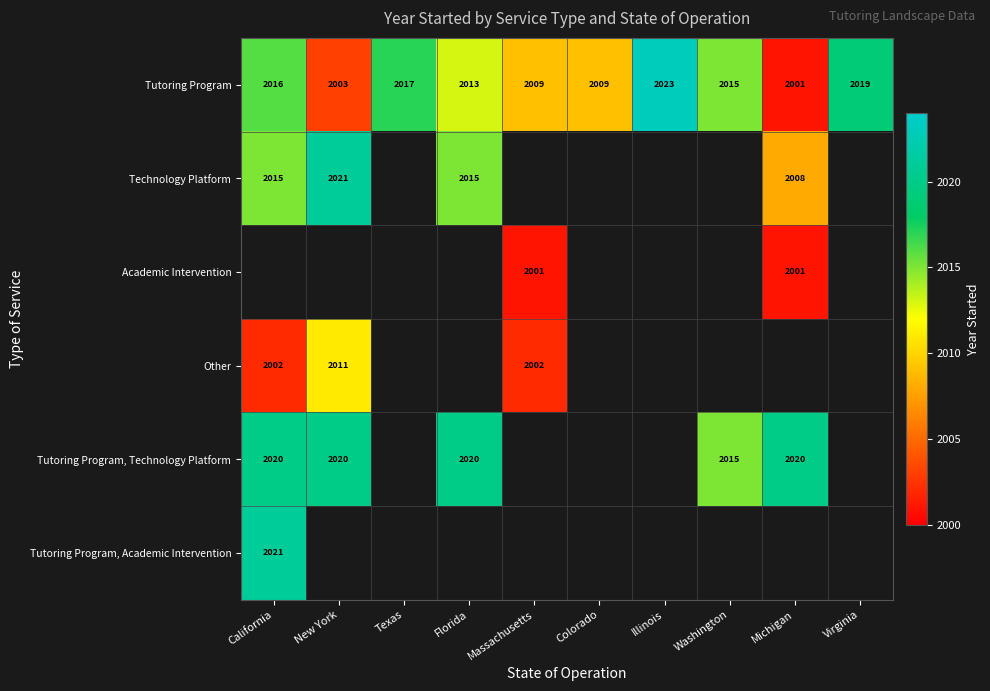

The Tutoring Program, Technology Platform series shows 3188 at Florida. True or false?

False